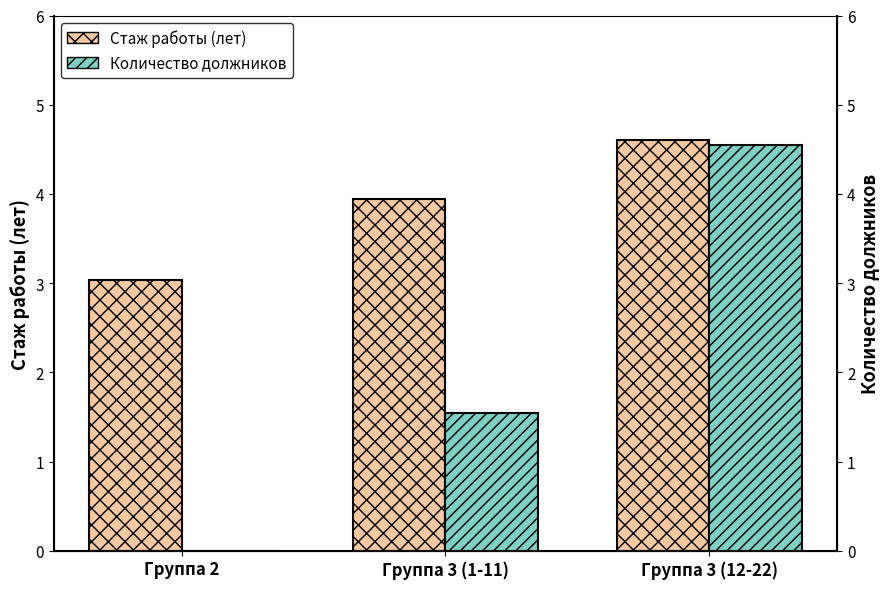

Does the chart contain stacked bars?

No